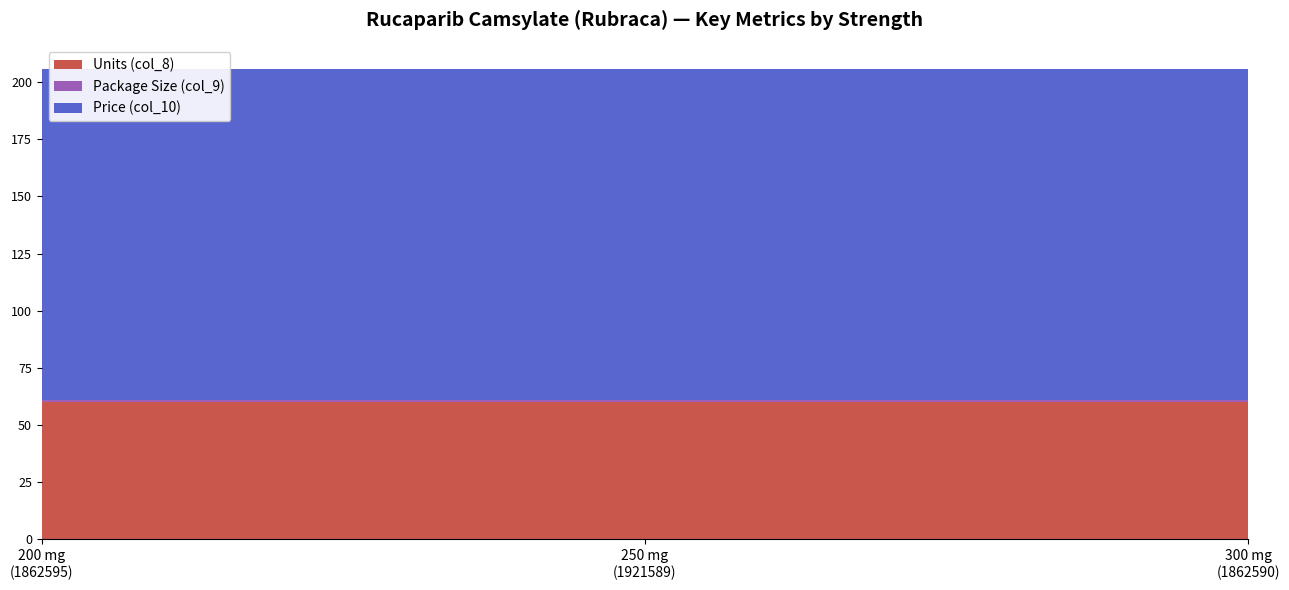

Reading left to right, what are all the values shown in this chart?

Units (col_8): 60.0	60.0	60.0
Package Size (col_9): 1.0	1.0	1.0
Price (col_10): 144.8	144.8	144.8